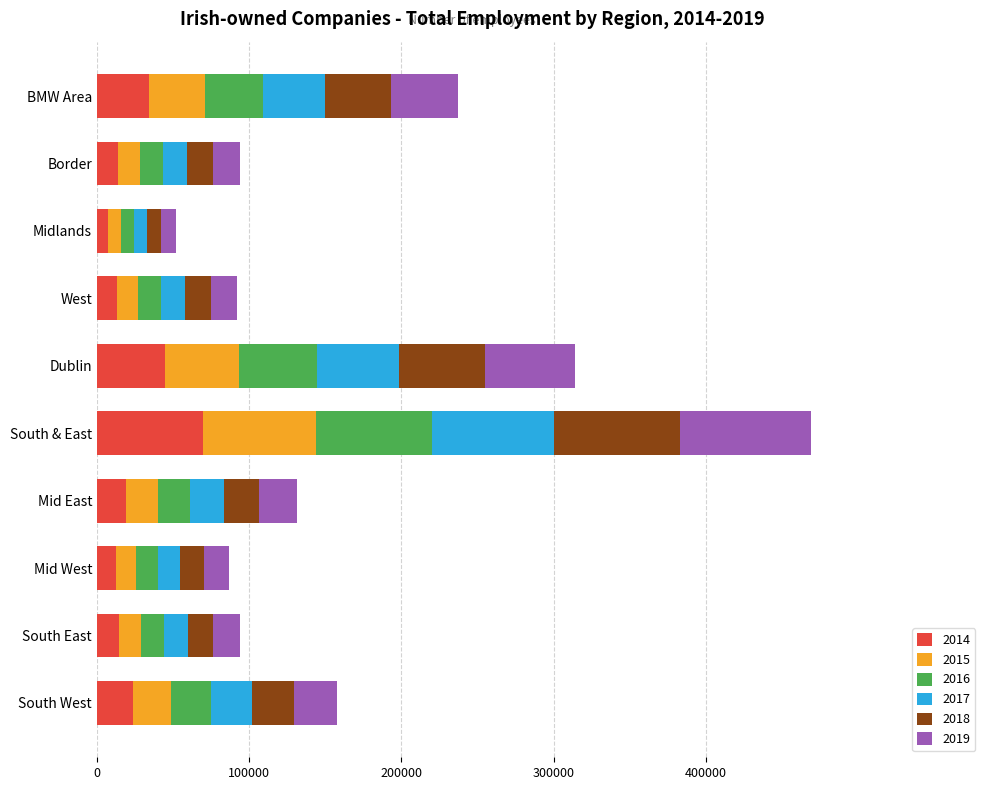

What is the difference between the 2014 values at South West and BMW Area?

10729